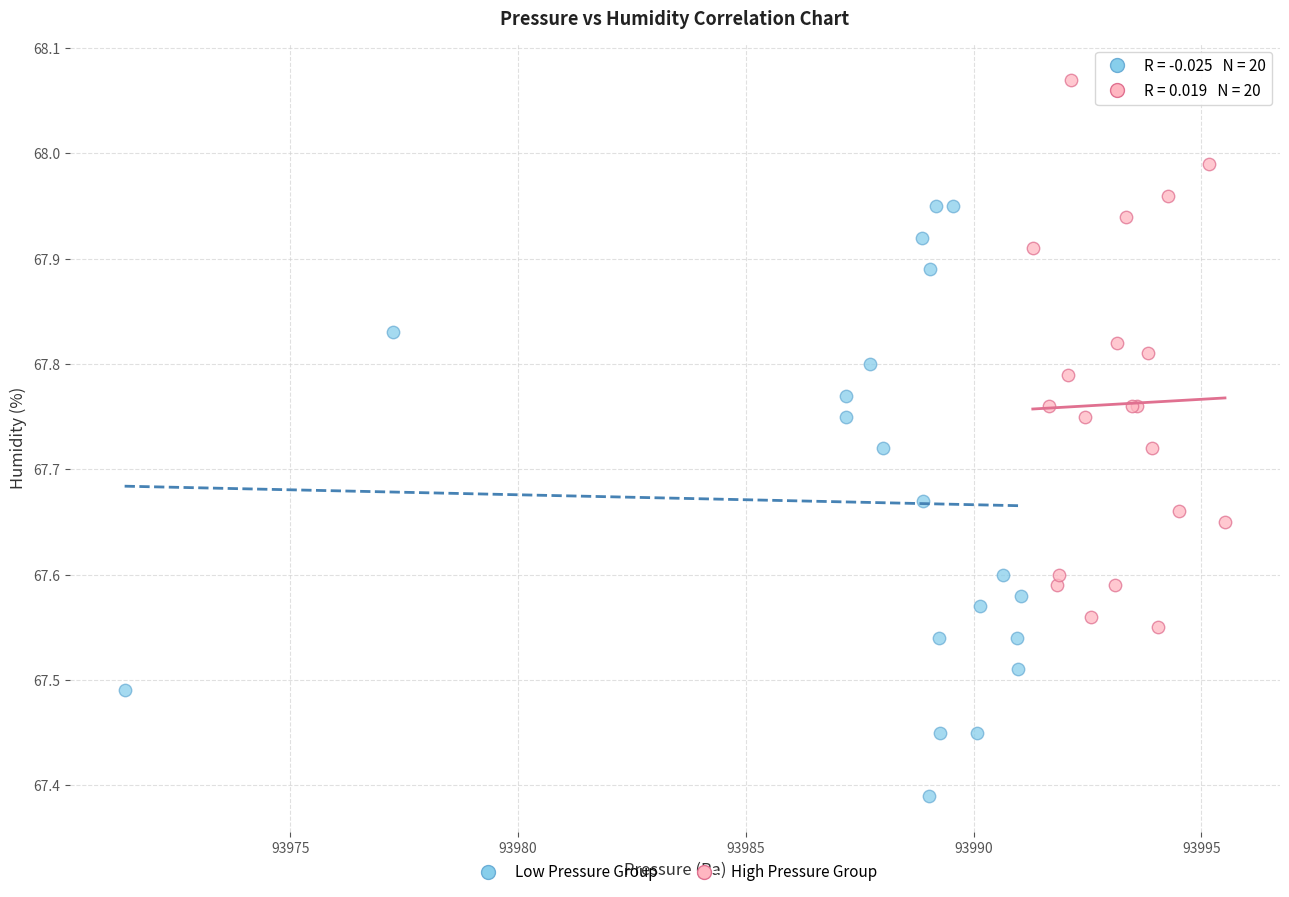

What are all the series names shown in the legend?

Low Pressure Group, High Pressure Group